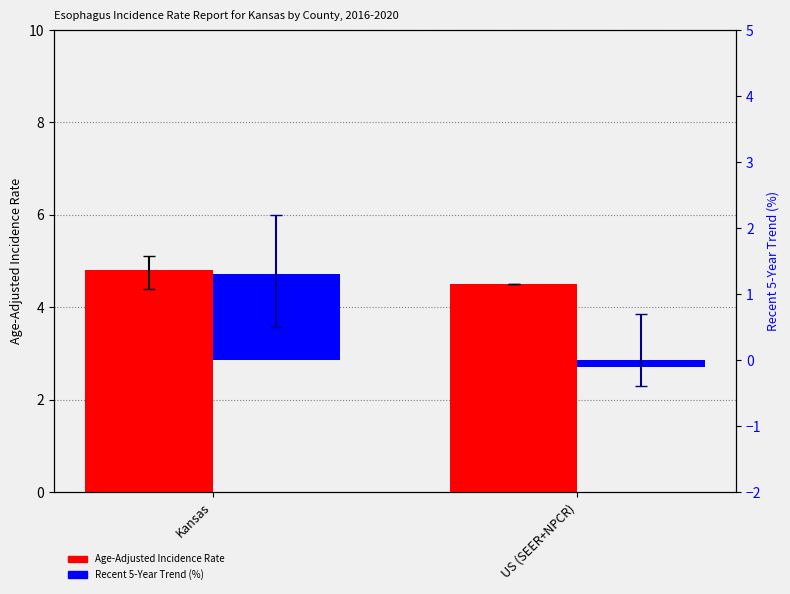

What is the maximum value shown in the chart?

4.8